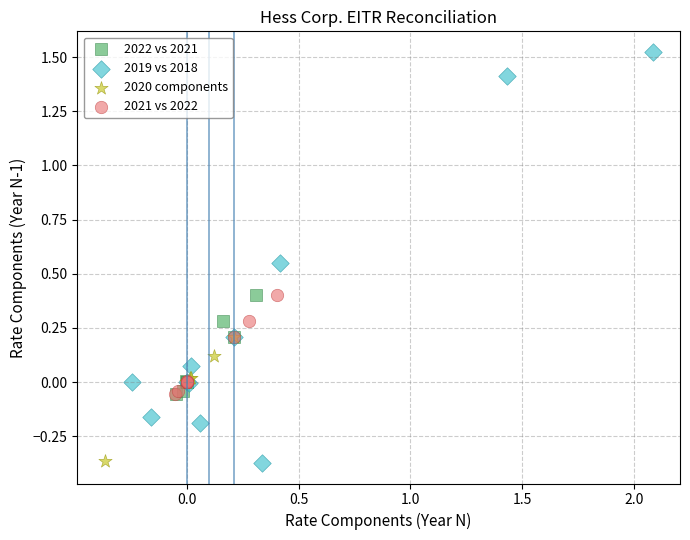

Which series reaches the maximum Y coordinate?

2019 vs 2018